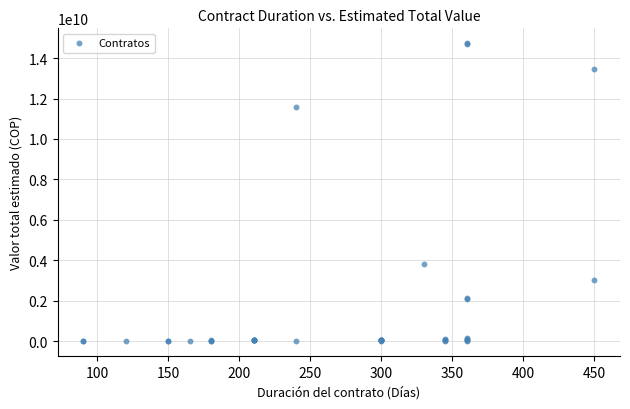

What Y value in the scatter plot is closest to 7366639464?

3806759960